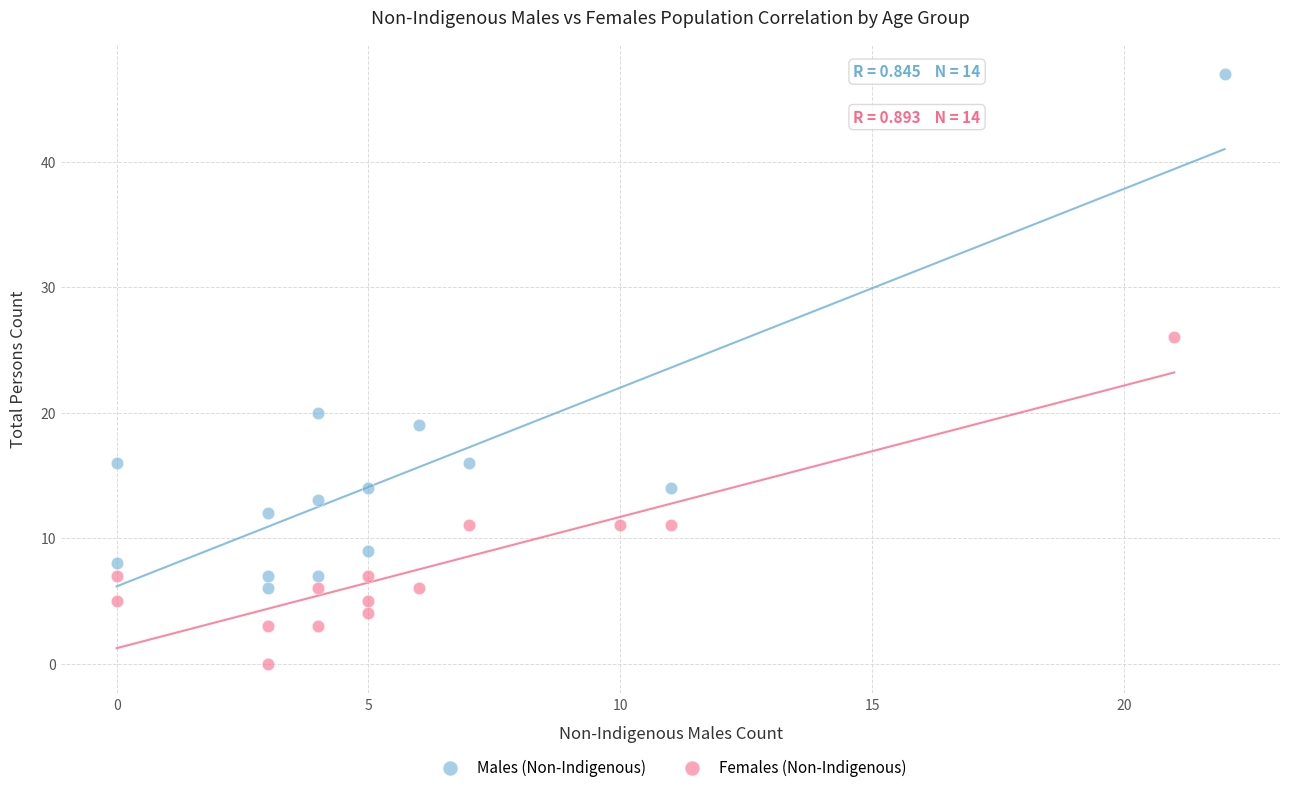

Which series reaches the maximum Y coordinate?

Males (Non-Indigenous)